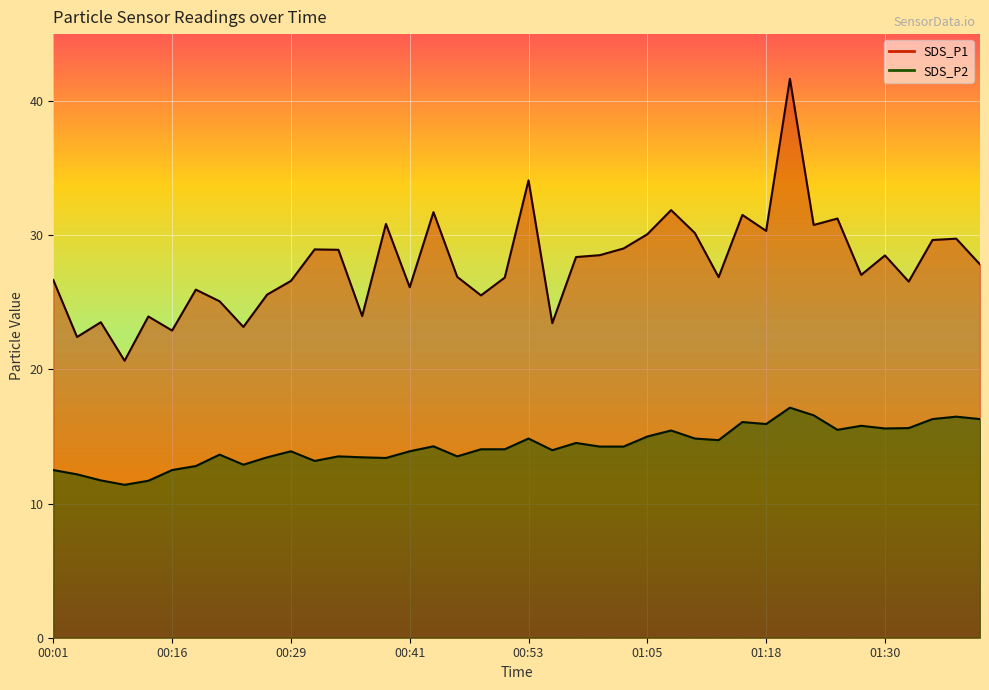

Rank the series by their maximum value, from lowest to highest.

SDS_P2, SDS_P1